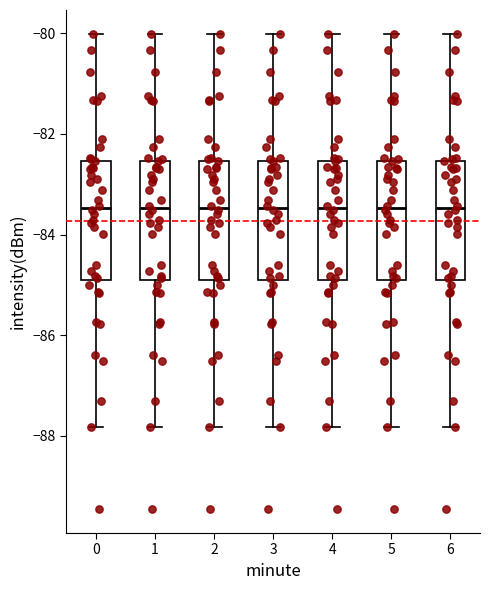

Reading left to right, transcribe this box plot: for each box, give where its median line is, the range the box spans, and where its two whiskers end, as read against the y-axis. The values are not printed on the chart, so give them approximately, as read against the axis.

0: median -83.4, box -85.0 to -82.6, whiskers -87.8 to -80.0
1: median -83.4, box -85.0 to -82.6, whiskers -87.8 to -80.0
2: median -83.4, box -85.0 to -82.6, whiskers -87.8 to -80.0
3: median -83.4, box -85.0 to -82.6, whiskers -87.8 to -80.0
4: median -83.4, box -85.0 to -82.6, whiskers -87.8 to -80.0
5: median -83.4, box -85.0 to -82.6, whiskers -87.8 to -80.0
6: median -83.4, box -85.0 to -82.6, whiskers -87.8 to -80.0